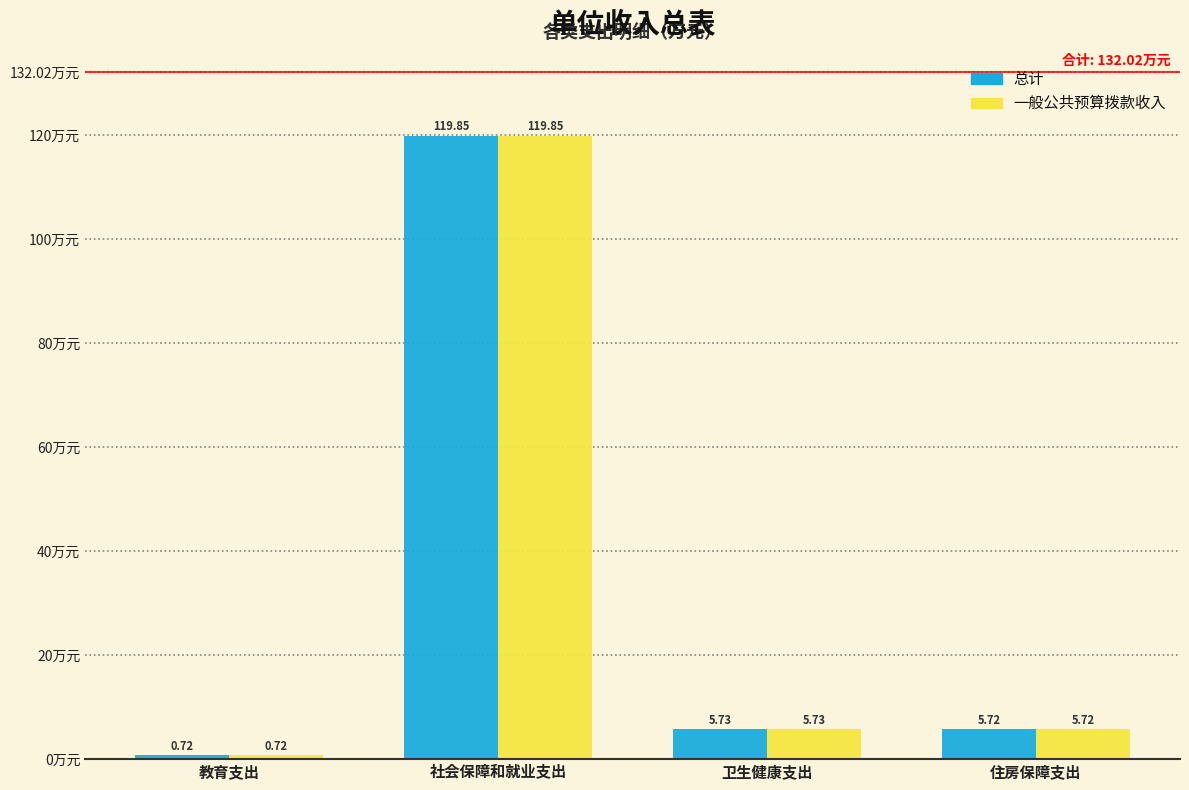

At which label does 一般公共预算拨款收入 first exceed 5?

社会保障和就业支出